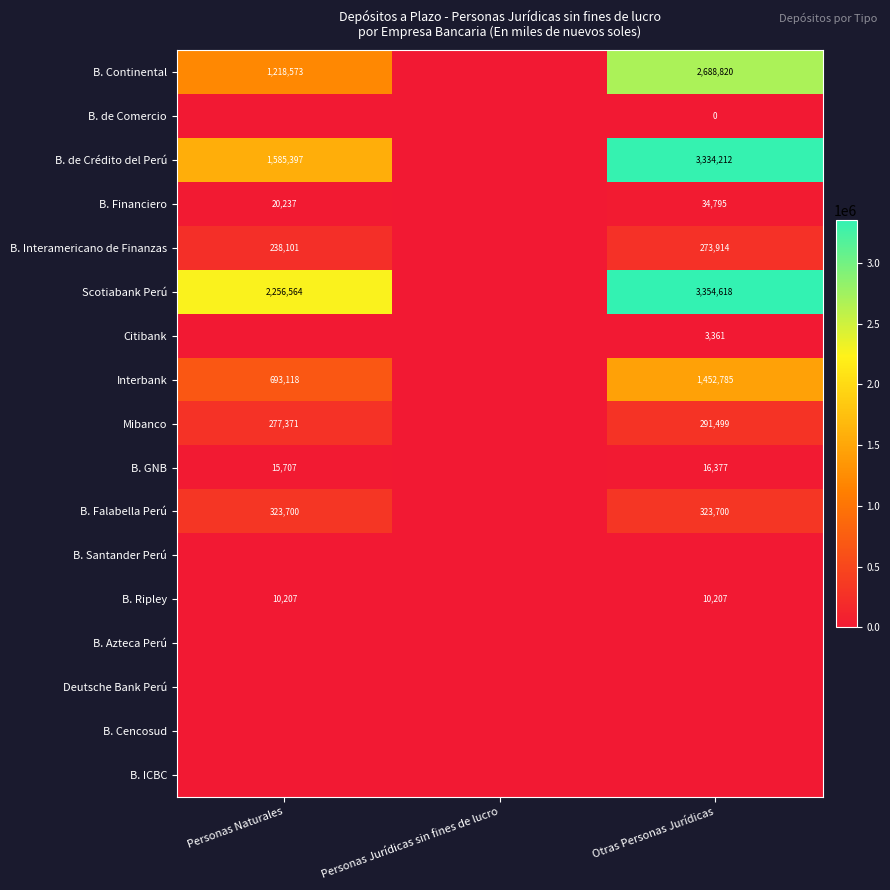

True or false: Mibanco has a value of 291499 at Otras Personas Jurídicas.

True